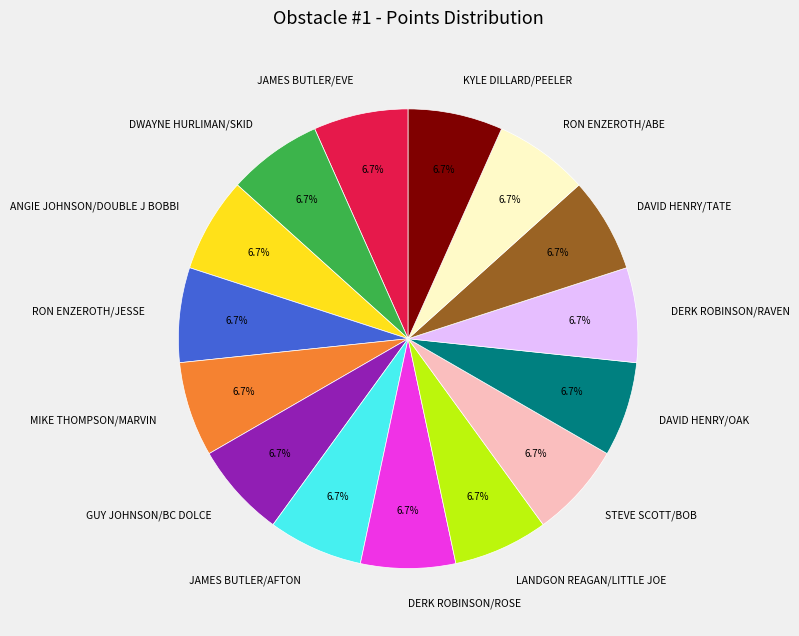

What is the ratio of the value at JAMES BUTLER/AFTON to the value at DAVID HENRY/TATE?

1.0